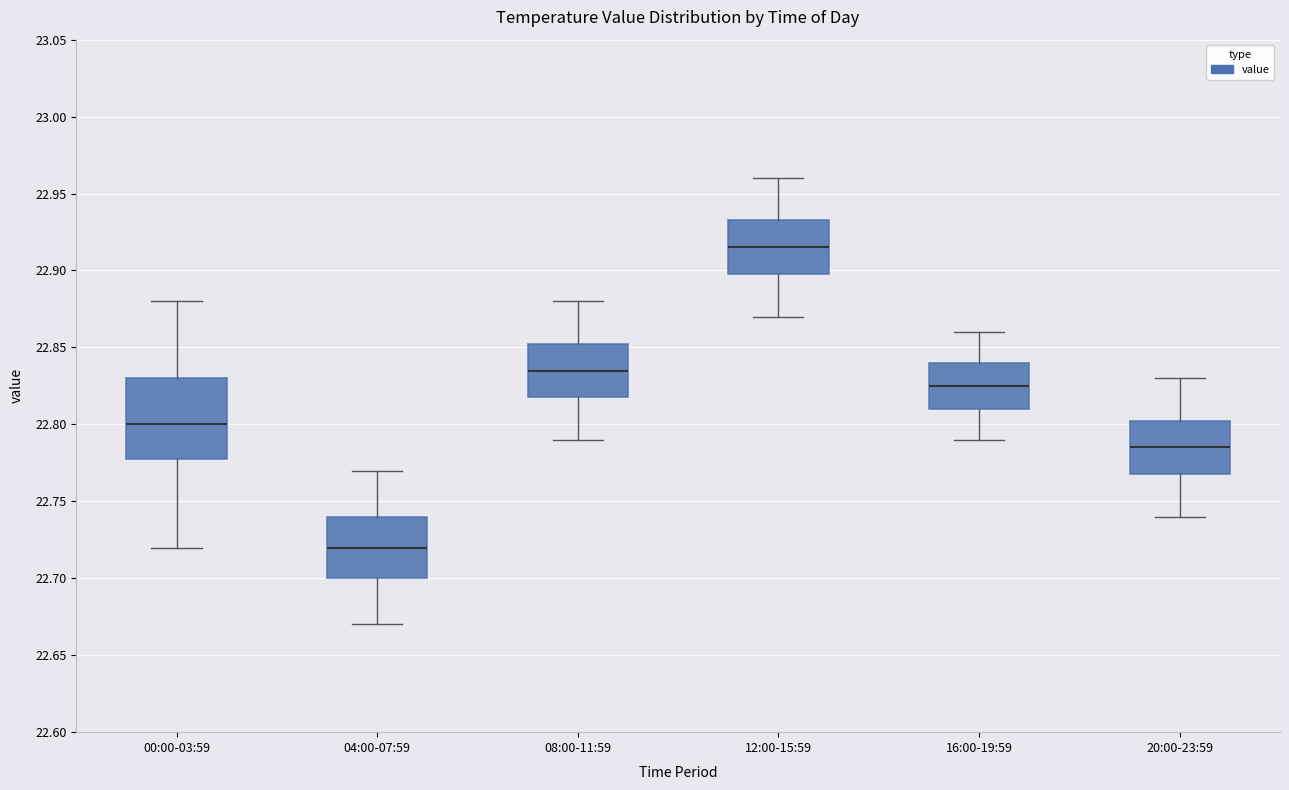

Reading left to right, transcribe this box plot: for each box, give where its median line is, the range the box spans, and where its two whiskers end, as read against the y-axis. The values are not printed on the chart, so give them approximately, as read against the axis.

00:00-03:59: median 22.800, box 22.780 to 22.830, whiskers 22.720 to 22.880
04:00-07:59: median 22.720, box 22.700 to 22.740, whiskers 22.670 to 22.770
08:00-11:59: median 22.835, box 22.820 to 22.855, whiskers 22.790 to 22.880
12:00-15:59: median 22.915, box 22.900 to 22.935, whiskers 22.870 to 22.960
16:00-19:59: median 22.825, box 22.810 to 22.840, whiskers 22.790 to 22.860
20:00-23:59: median 22.785, box 22.770 to 22.805, whiskers 22.740 to 22.830